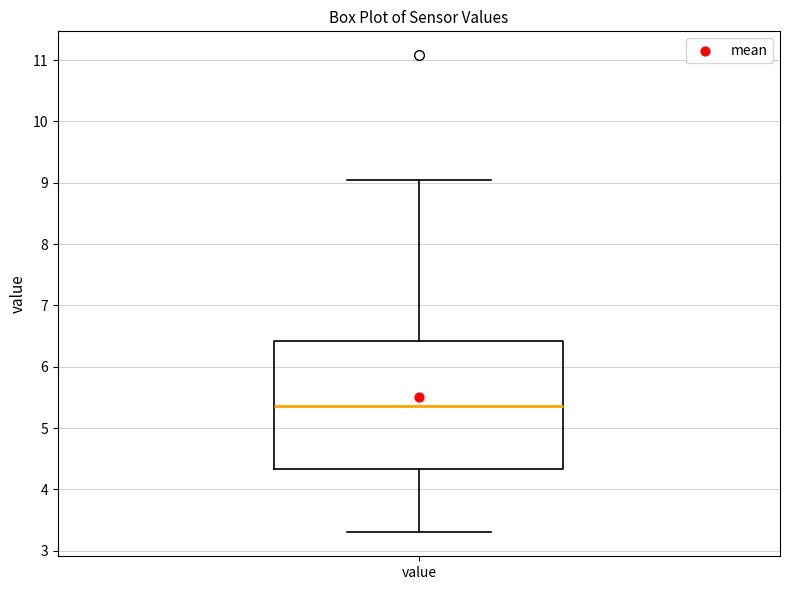

Read this box plot against the y-axis: the position of the median line, the range covered by the box, and the ends of both whiskers. The values are not printed on the chart, so give them approximately, as read against the axis.

median 5.4, box 4.3 to 6.4, whiskers 3.3 to 9.1